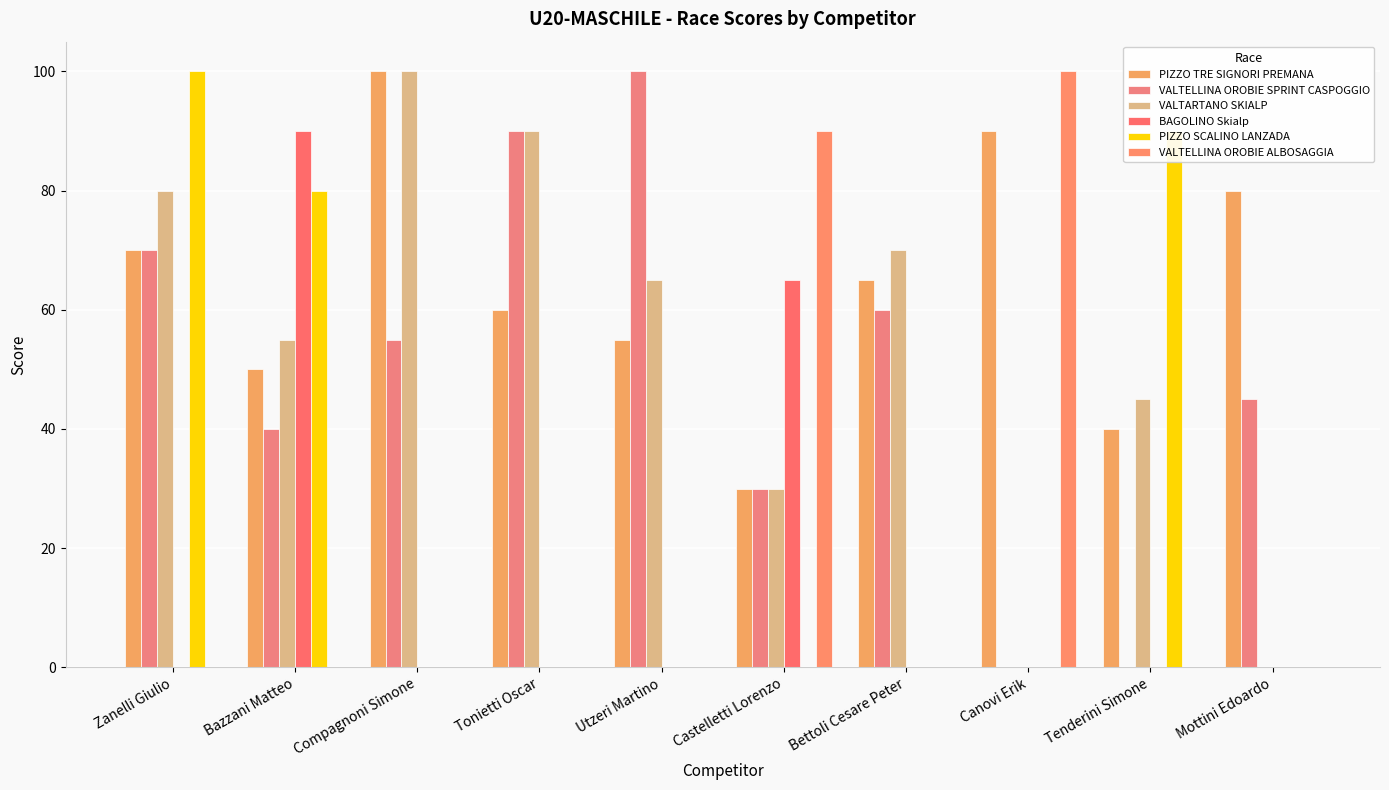

What is the sum of all BAGOLINO Skialp values?

155